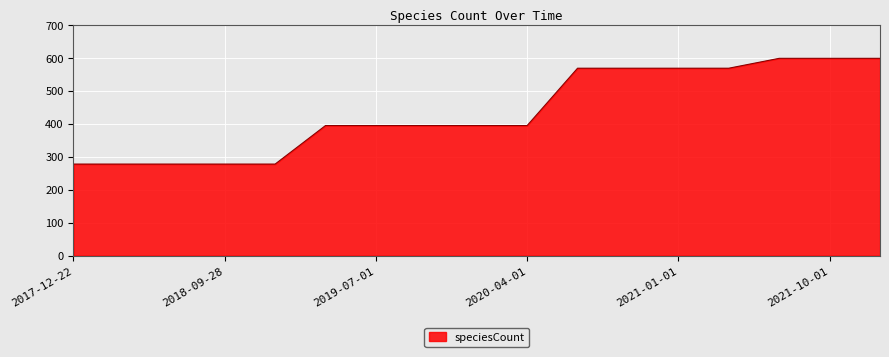

What is the maximum value shown in the chart?

599